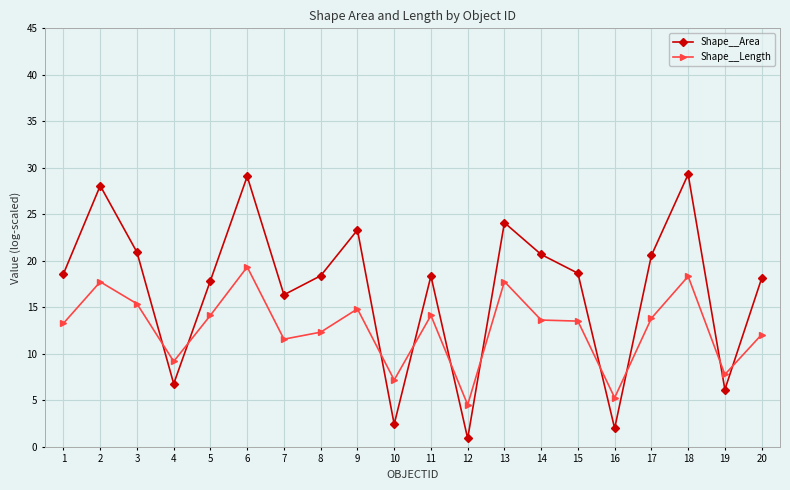

True or false: Shape__Area has more than 1 interior local peaks.

True